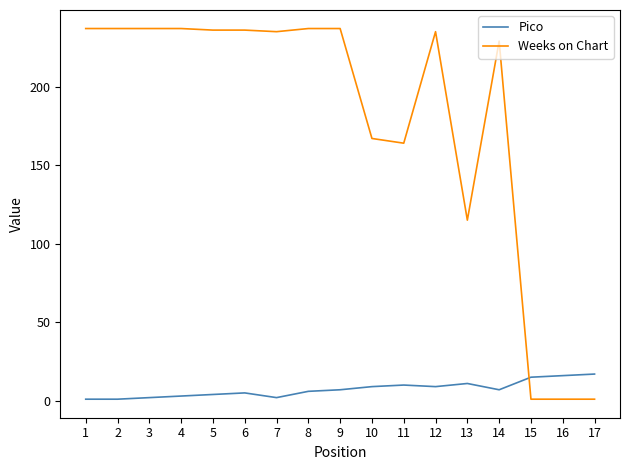

Is it true that Weeks on Chart equals 167 at 10?

True